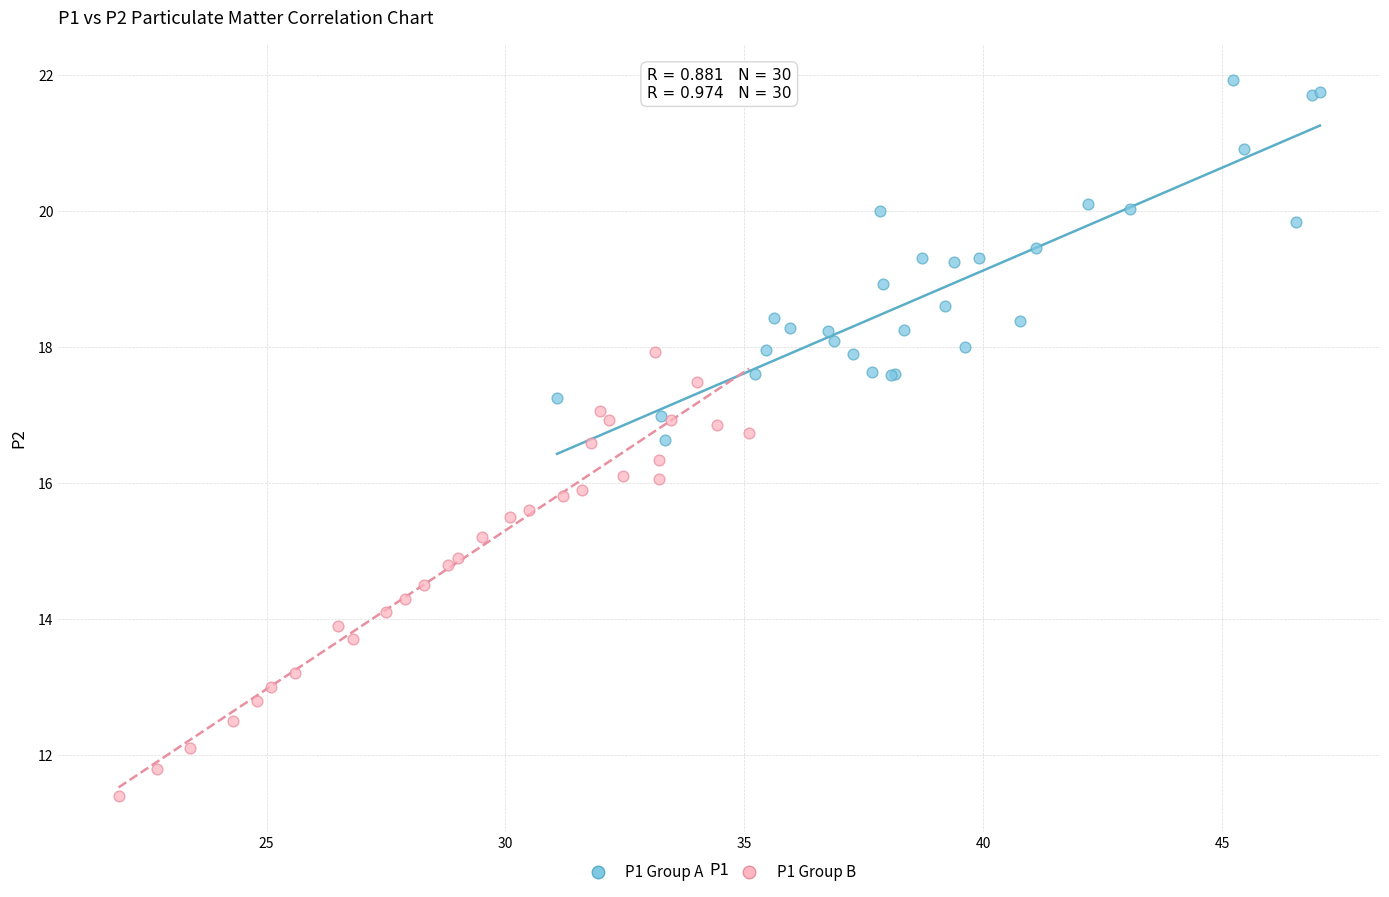

Which series contains the highest Y value?

P1 Group A